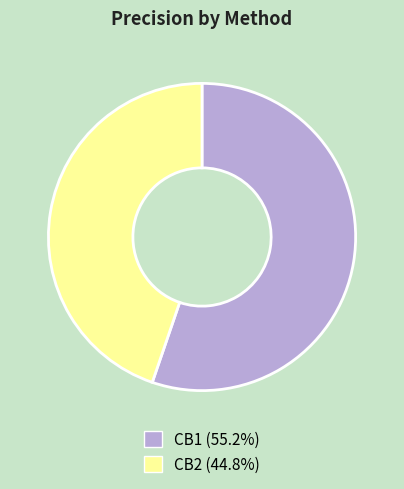

Between CB1 and CB2, which is larger?

CB1